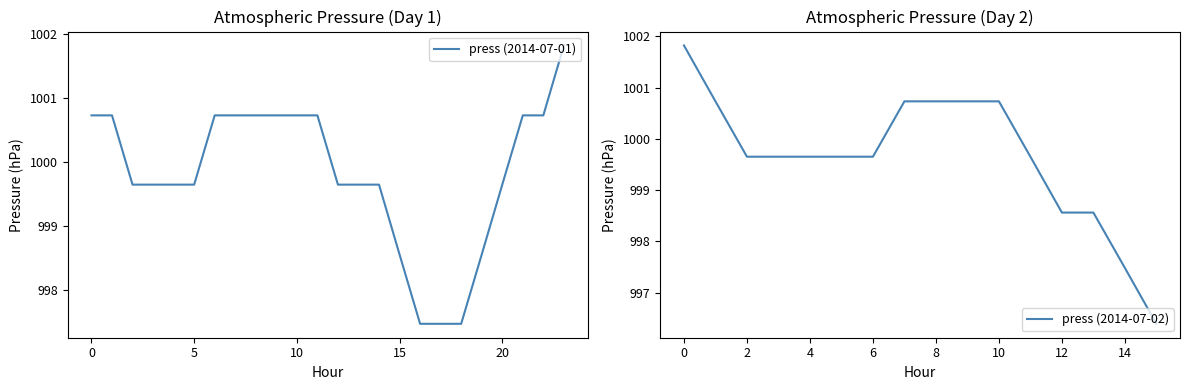

Is it true that press (2014-07-01) equals 400.6 at 0?

False